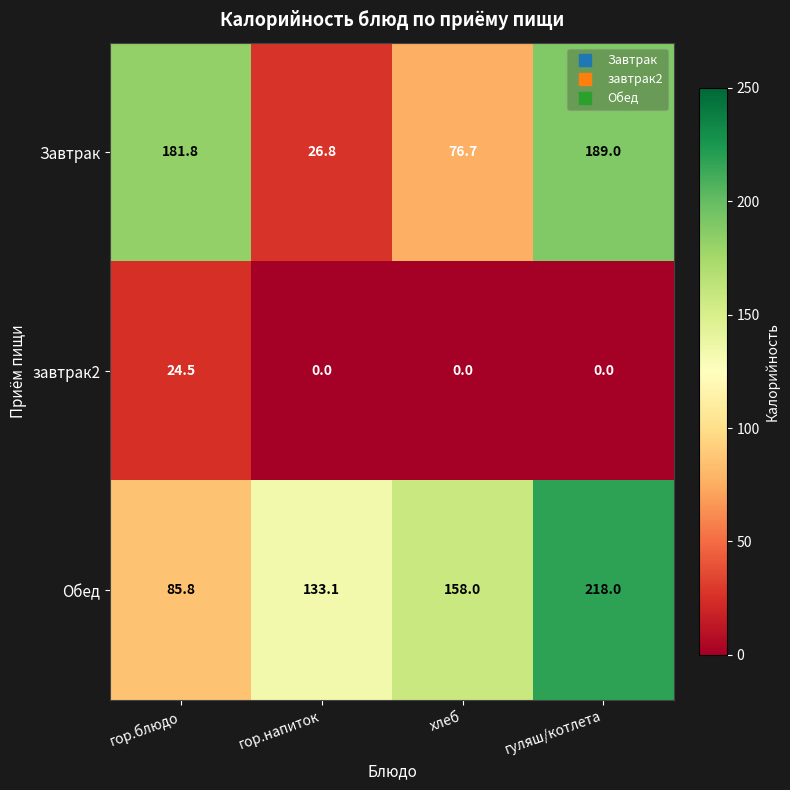

Reading left to right, what are all the values shown in this chart?

Завтрак: гор.блюдо=181.8	гор.напиток=26.8	хлеб=76.7	гуляш/котлета=189.0
завтрак2: гор.блюдо=24.5	гор.напиток=0.0	хлеб=0.0	гуляш/котлета=0.0
Обед: гор.блюдо=85.8	гор.напиток=133.1	хлеб=158.0	гуляш/котлета=218.0